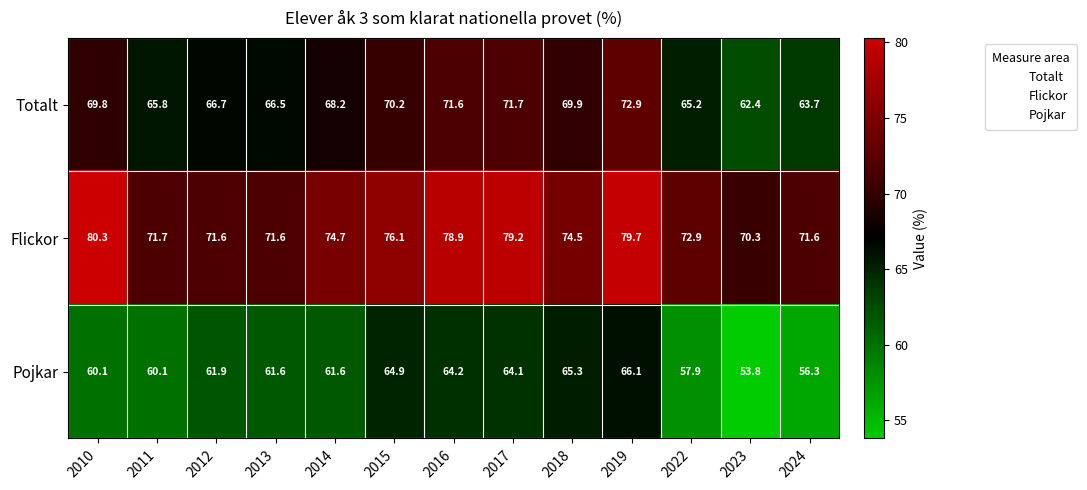

List the series in order of their peak value, highest first.

Flickor, Totalt, Pojkar